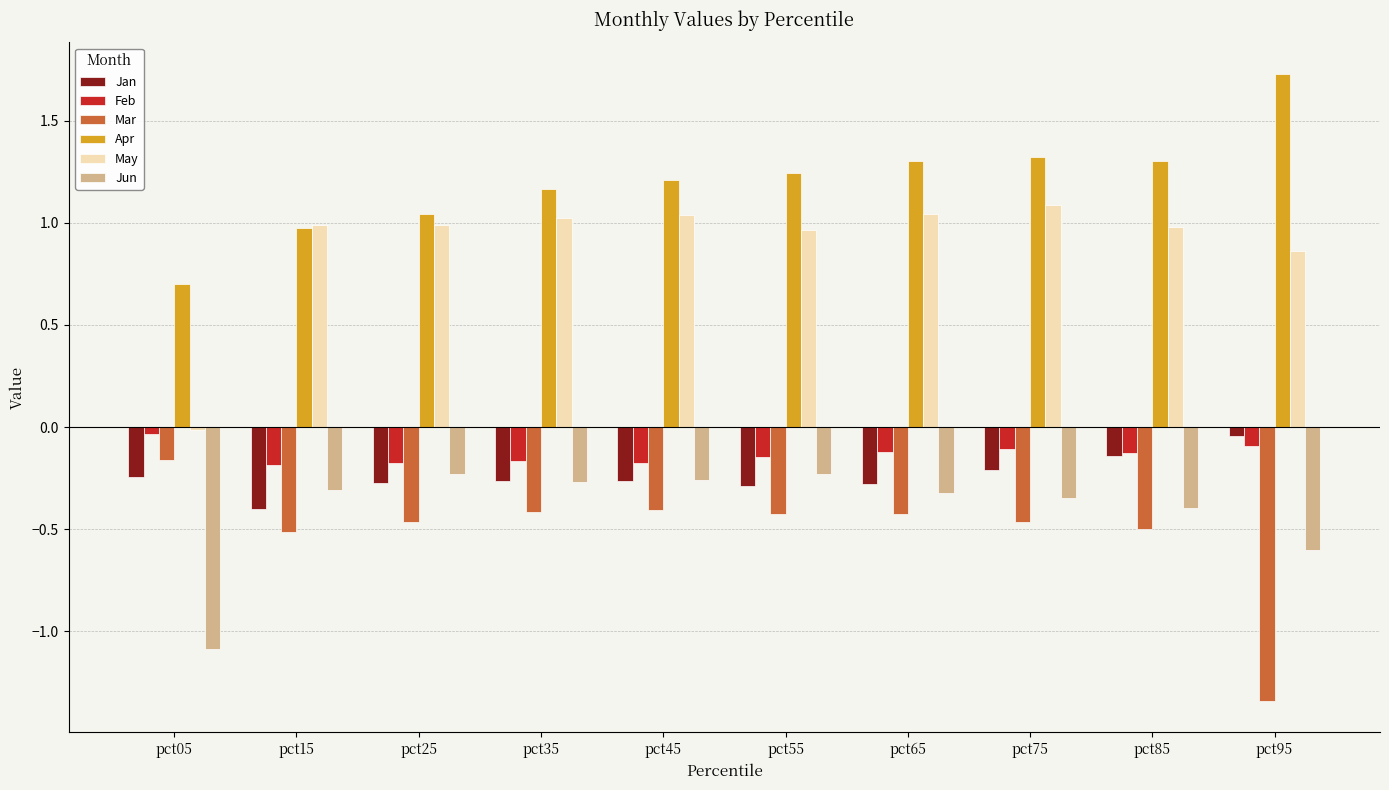

Is it true that Mar equals -0.3 at pct95?

False